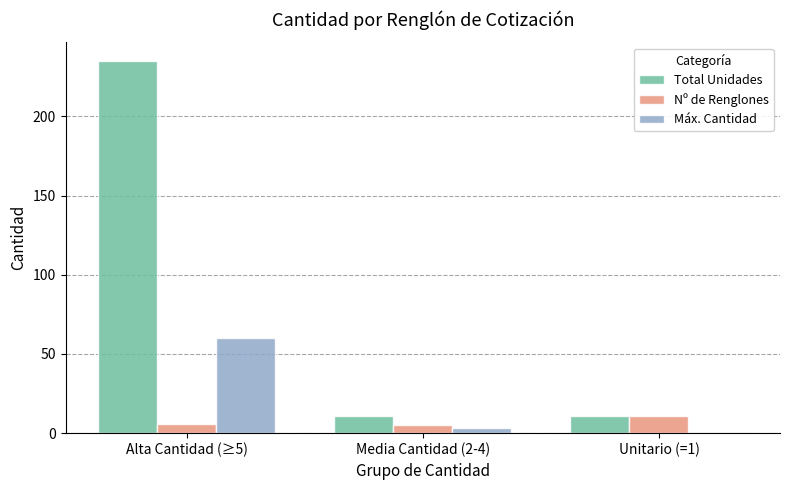

What is the difference between the Nº de Renglones values at Alta Cantidad (≥5) and Unitario (=1)?

5